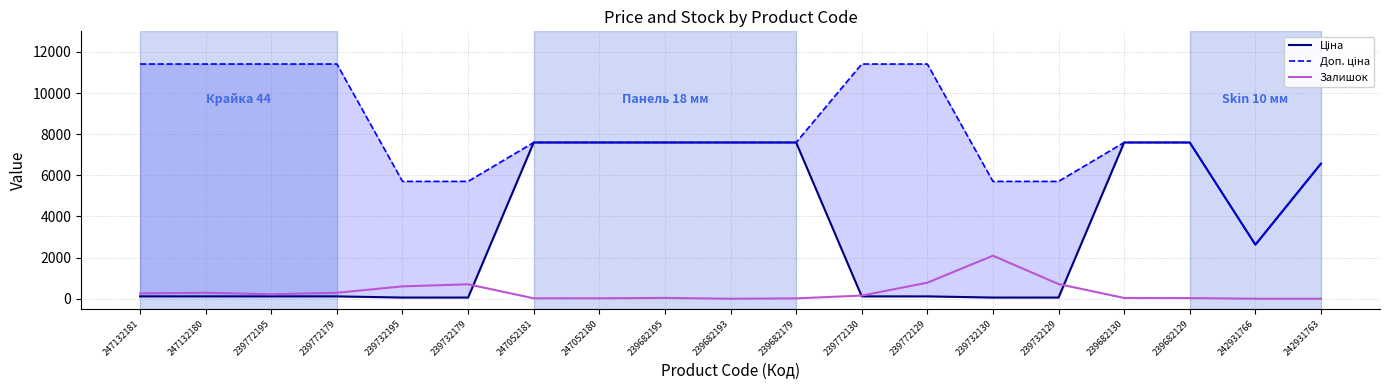

Is it true that Ціна equals 198.7 at 247132181?

False